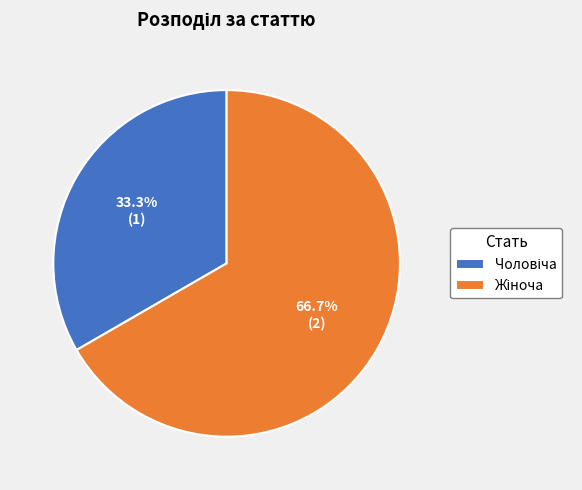

Does any single category account for the majority?

Yes